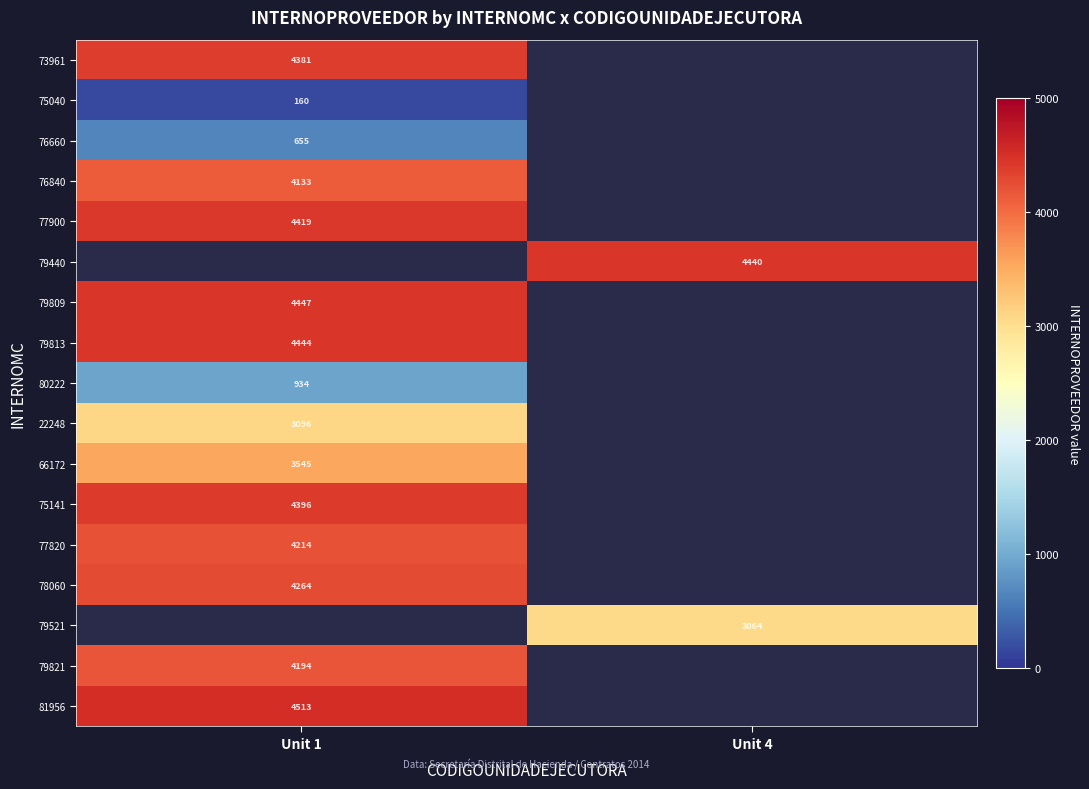

The value of 79809 at Unit 1 is 4447. True or false?

True